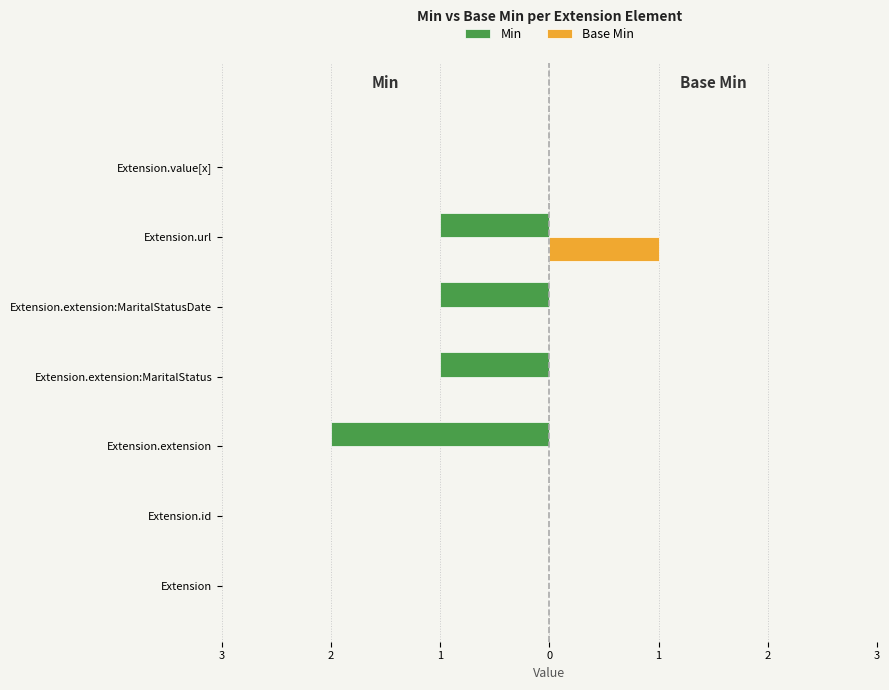

What are all the series names shown in the legend?

Min, Base Min